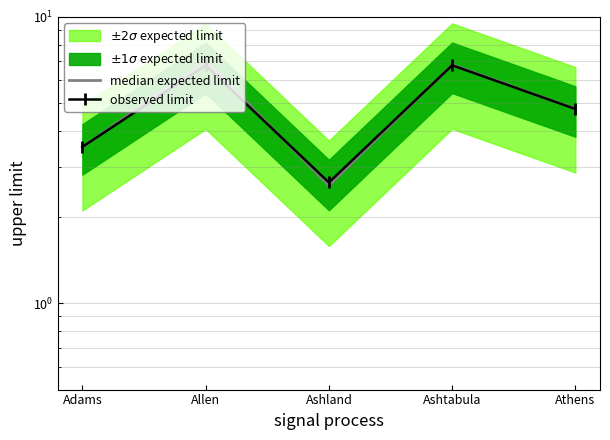

What is the lowest value of the observed limit series?

2.6